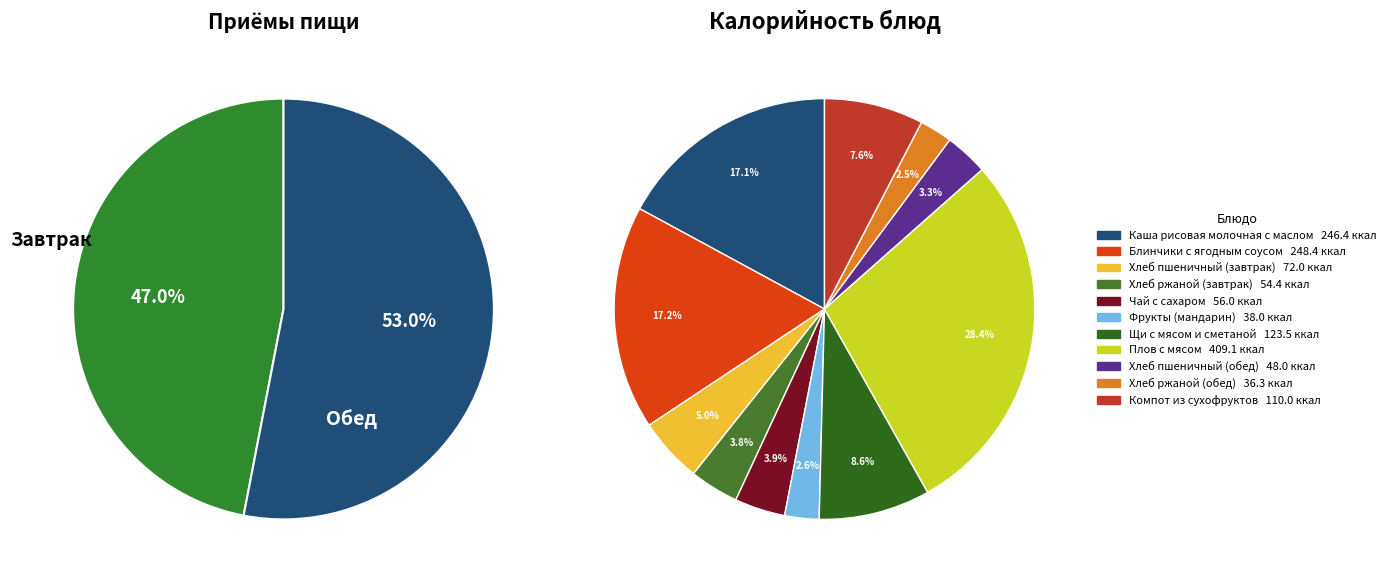

What percentage is the Хлеб ржаной (обед) slice, to the nearest percent?

3%